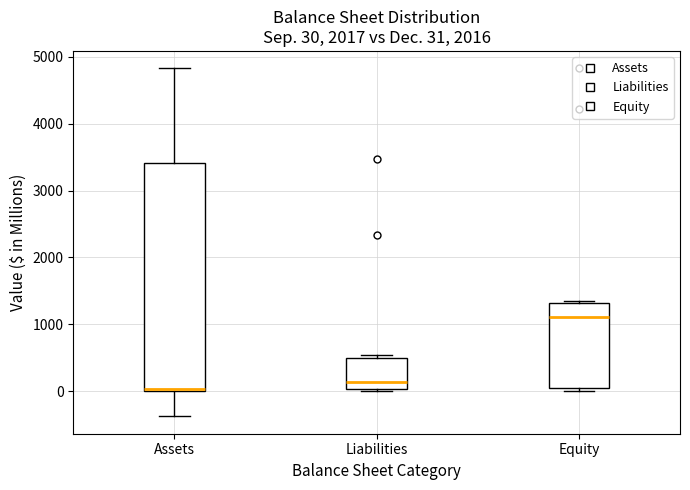

Which box is the tallest, from its lower edge to its upper edge?

Assets